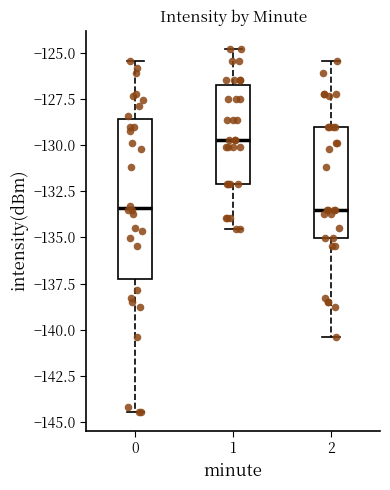

Which box is the tallest, from its lower edge to its upper edge?

0